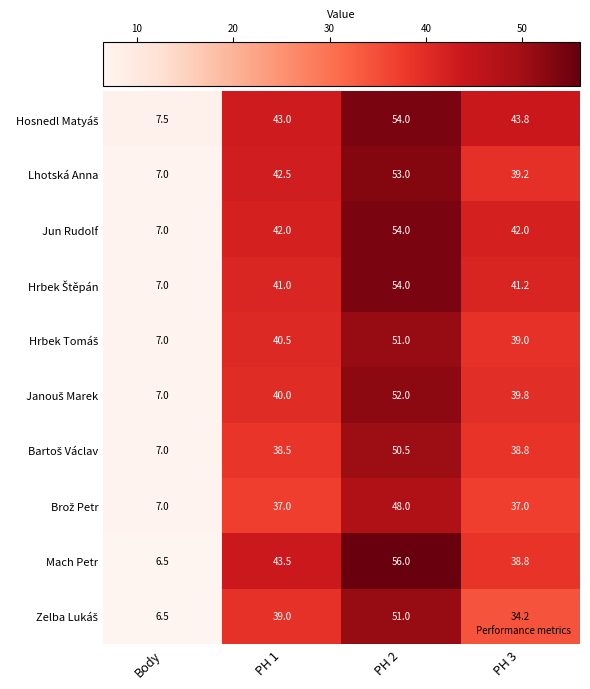

At which category is the sum across all series the highest?

PH 2